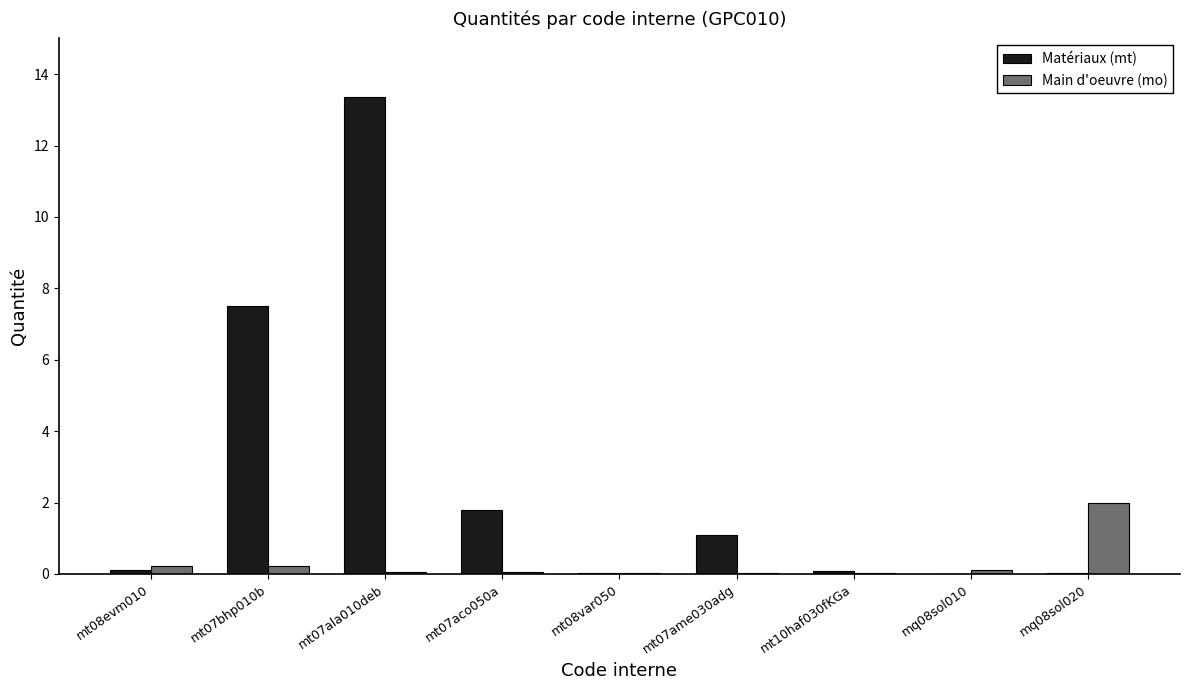

Is it true that Main d'oeuvre (mo) equals 0.1 at mt07ala010deb?

True